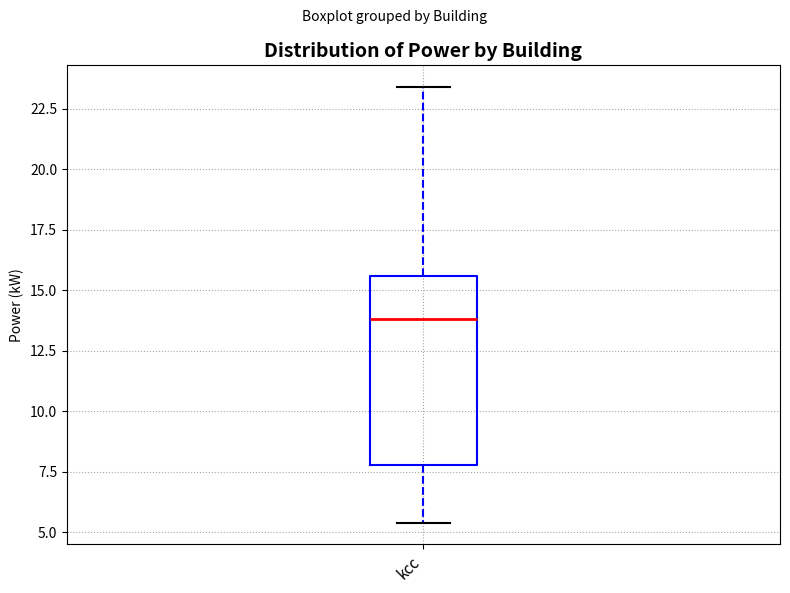

Transcribe this box plot: give where the median line is, the range the box spans, and where the two whiskers end, as read against the y-axis. The values are not printed on the chart, so give them approximately, as read against the axis.

median 14.0, box 8.0 to 15.5, whiskers 5.5 to 23.5